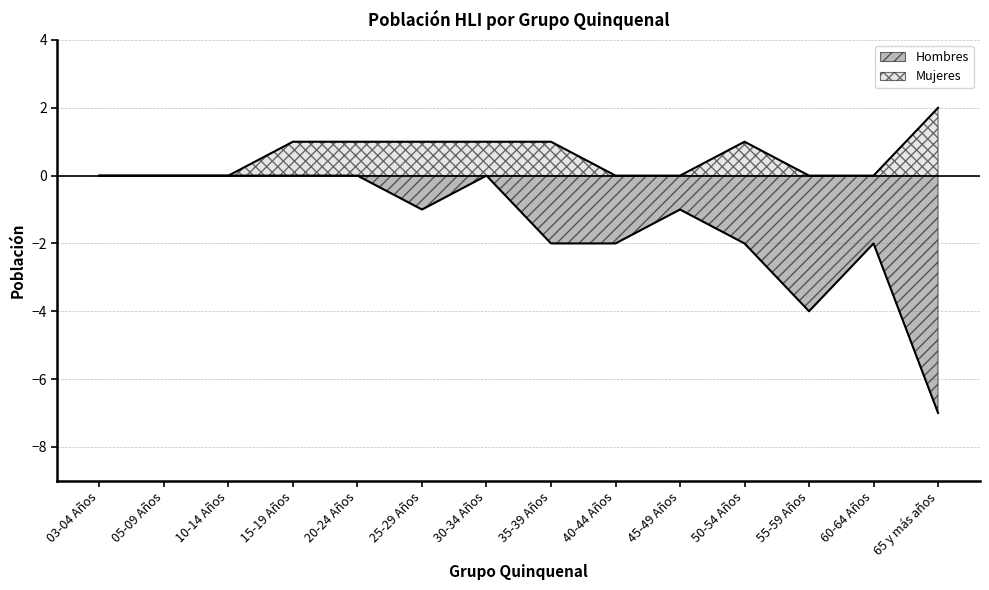

The Hombres series shows 0 at 03-04 Años. True or false?

True